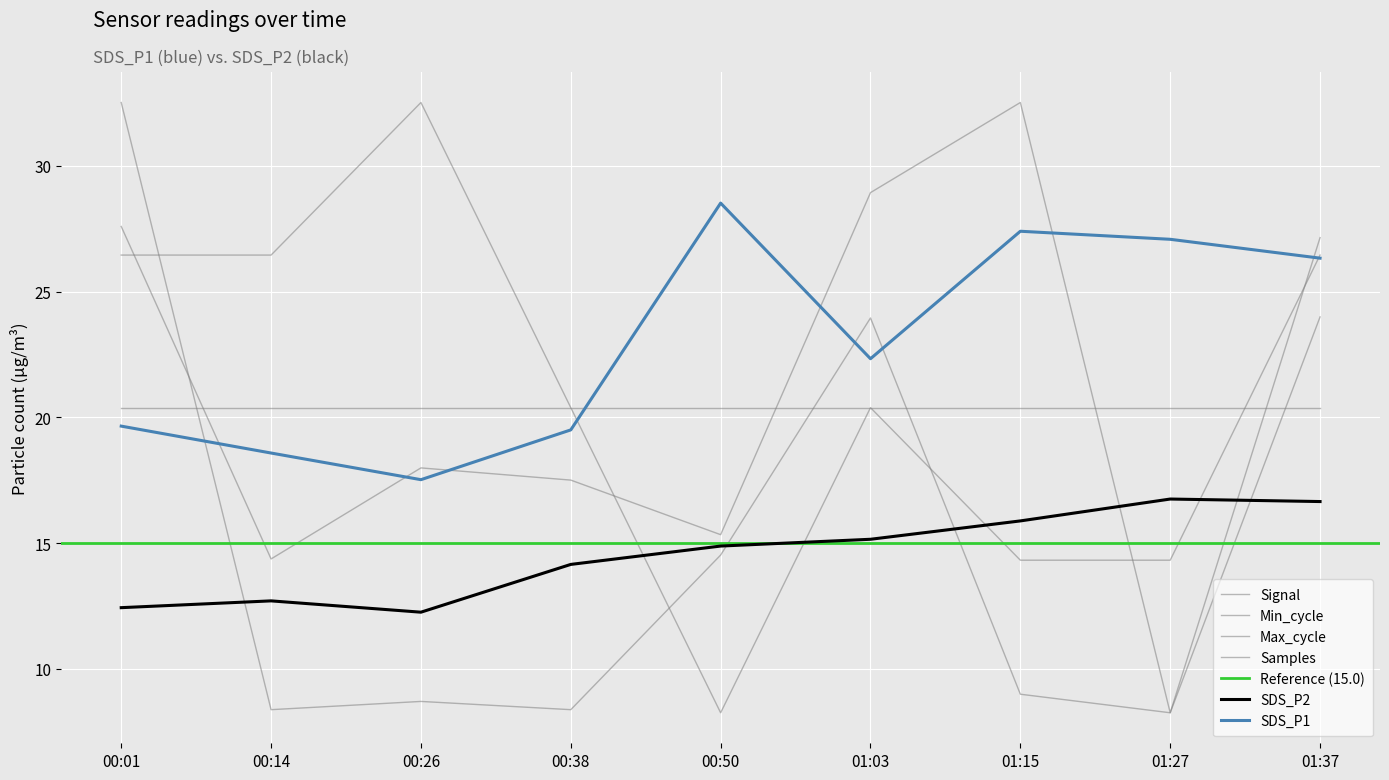

Between 00:01 and 00:14, which is larger?

00:01